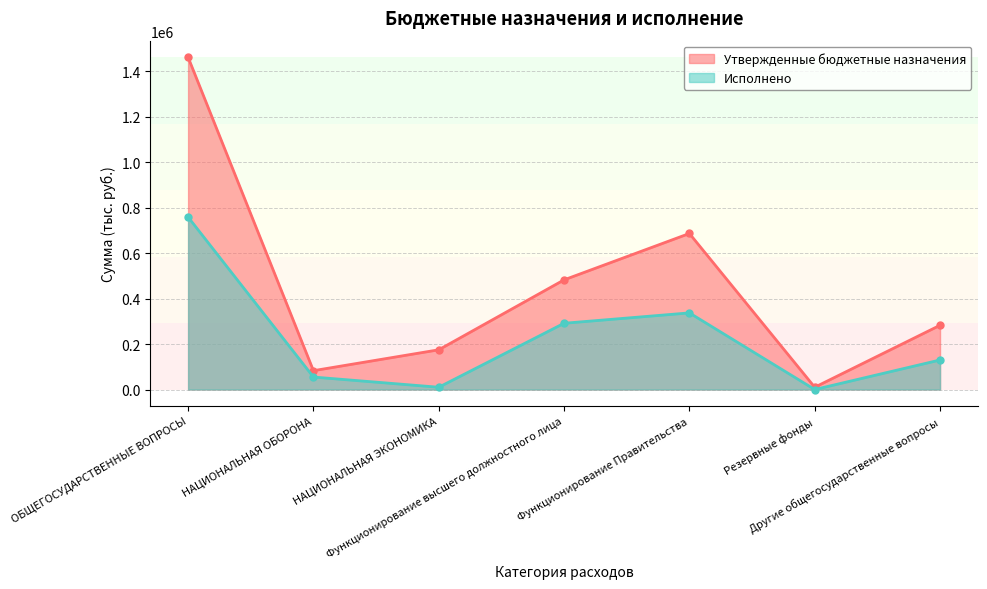

Which series has the largest total across all categories?

Утвержденные бюджетные назначения